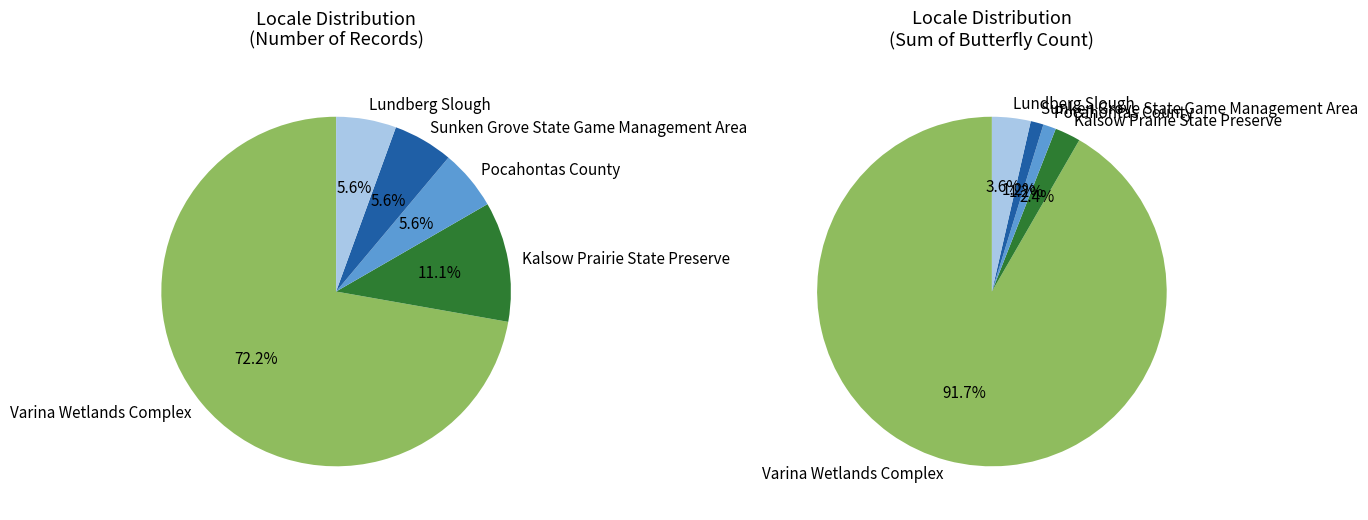

What portion of the pie excludes Pocahontas County?

94.4%